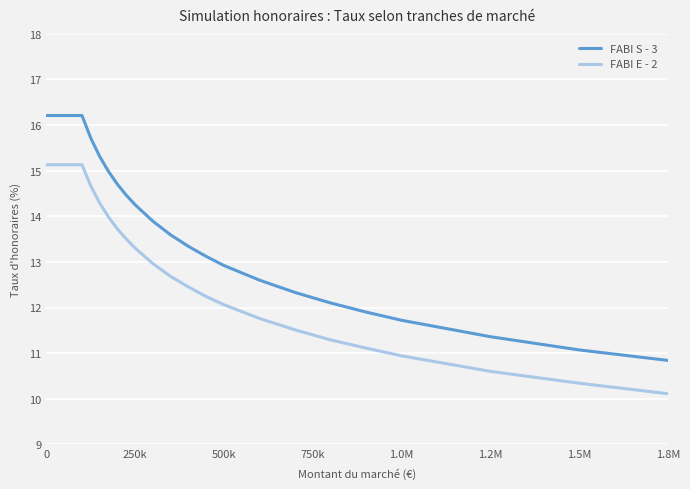

What is the minimum value for FABI S - 3?

10.8